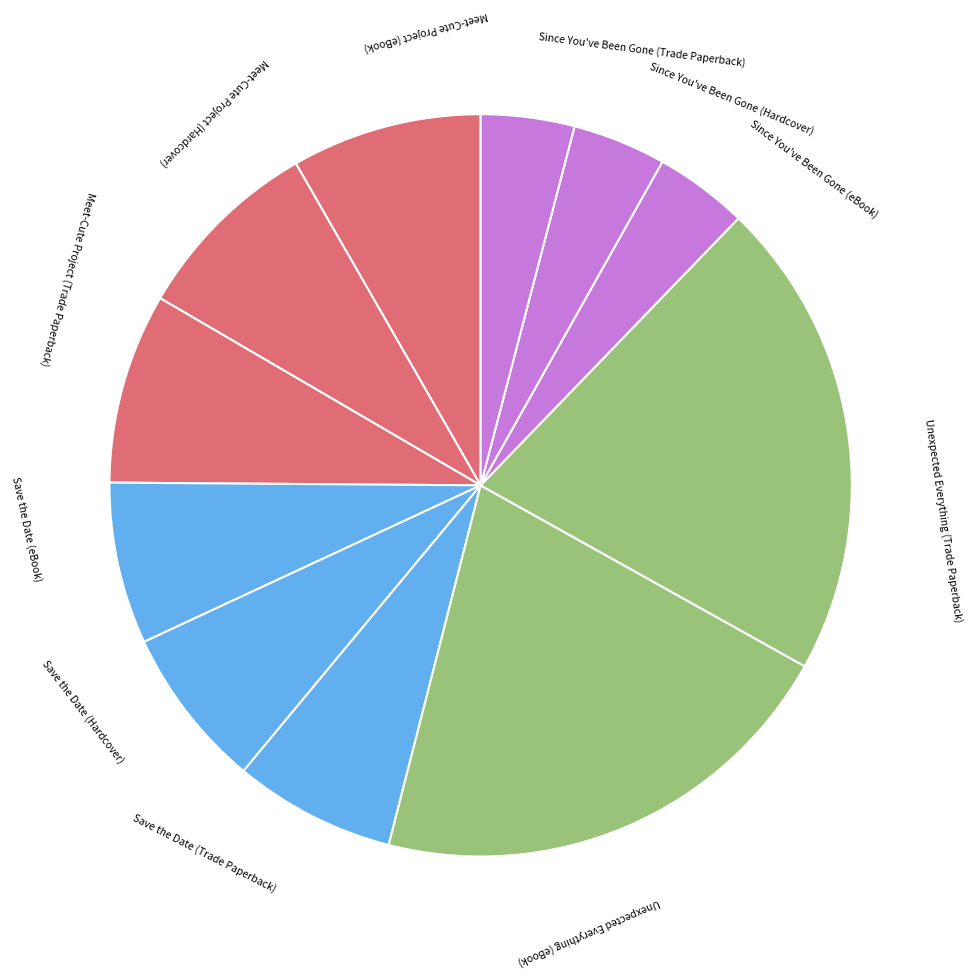

Between Save the Date (Trade Paperback) and Unexpected Everything (Trade Paperback), which is larger?

Unexpected Everything (Trade Paperback)